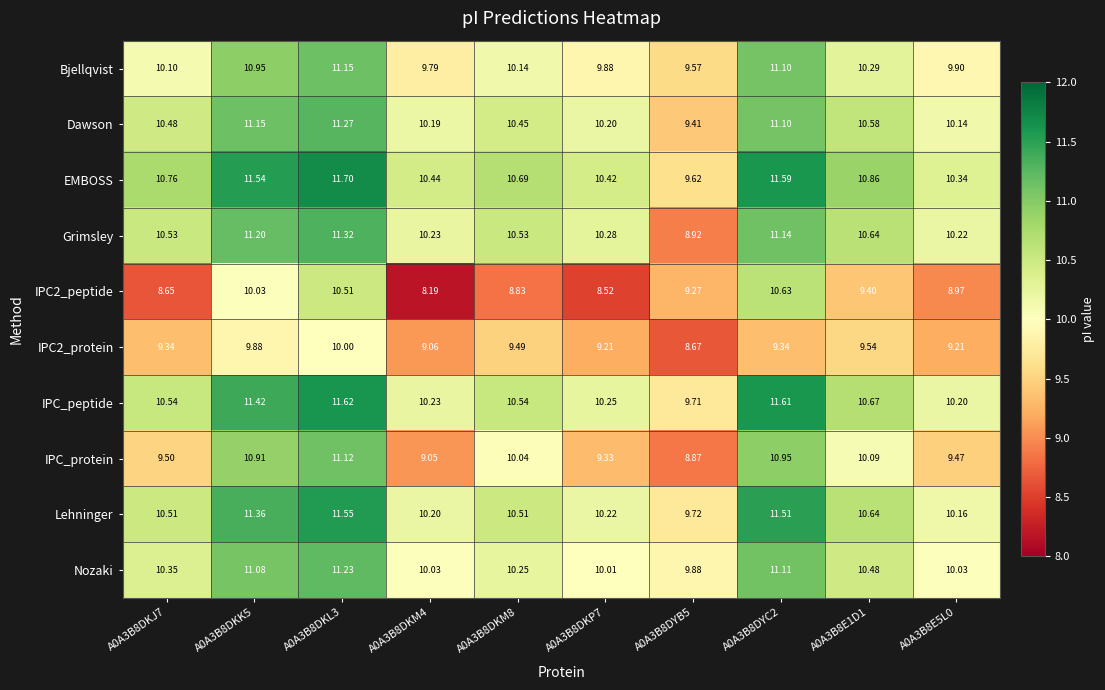

Which series has the widest spread of values?

IPC2_peptide